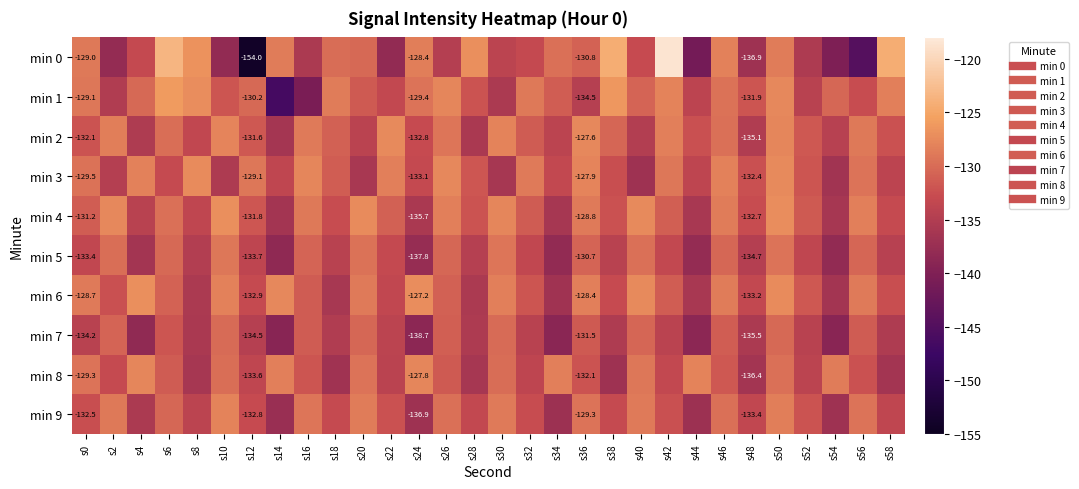

Which series has the largest range (max minus min)?

min 0